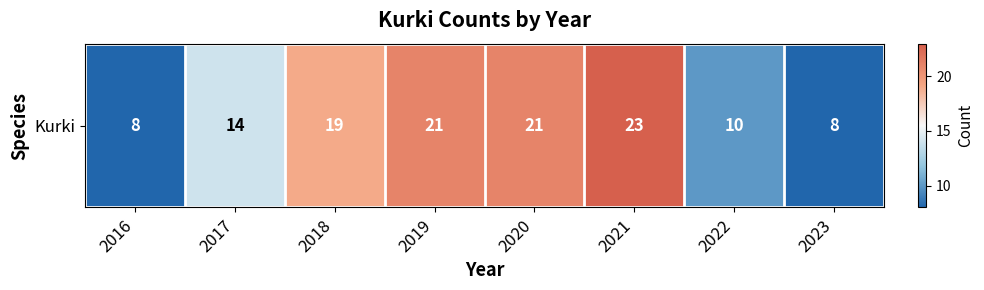

List the labels in order of value, smallest first.

2016, 2023, 2022, 2017, 2018, 2019, 2020, 2021